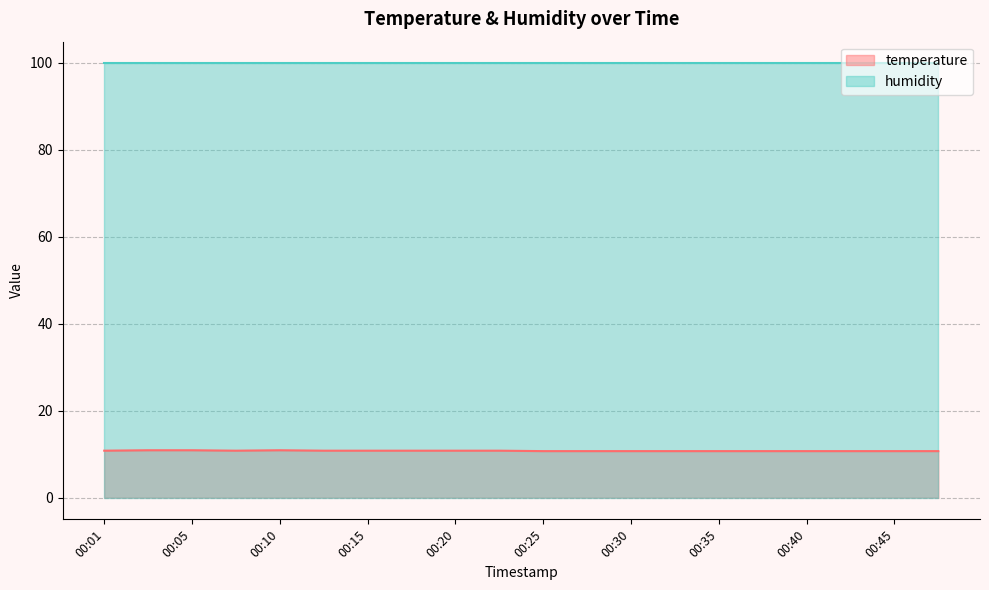

True or false: there are more than 1 points higher than both neighbors.

False